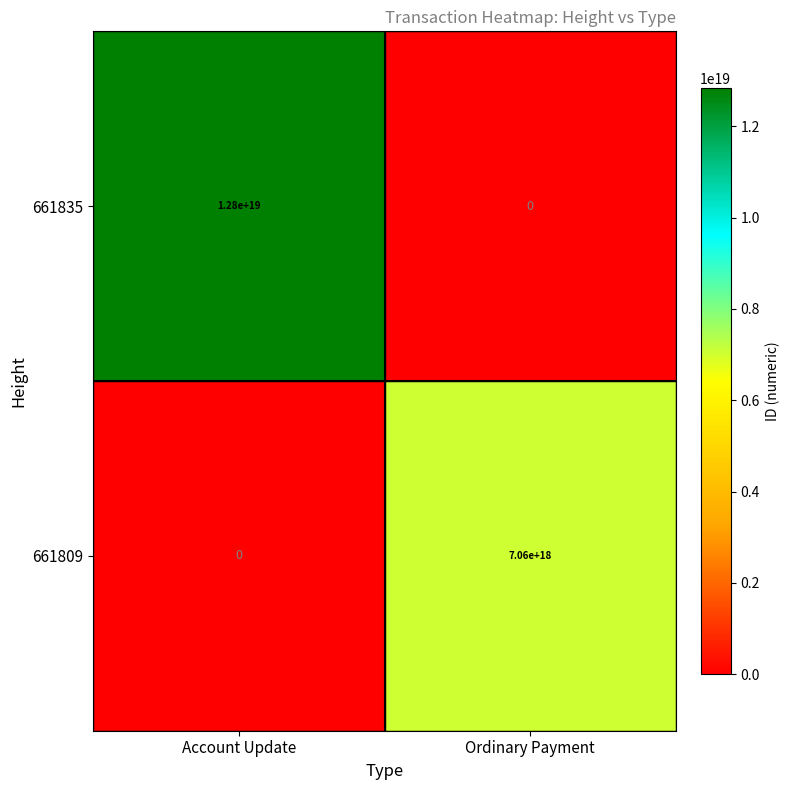

Which series changed the most between Account Update and Ordinary Payment?

661835